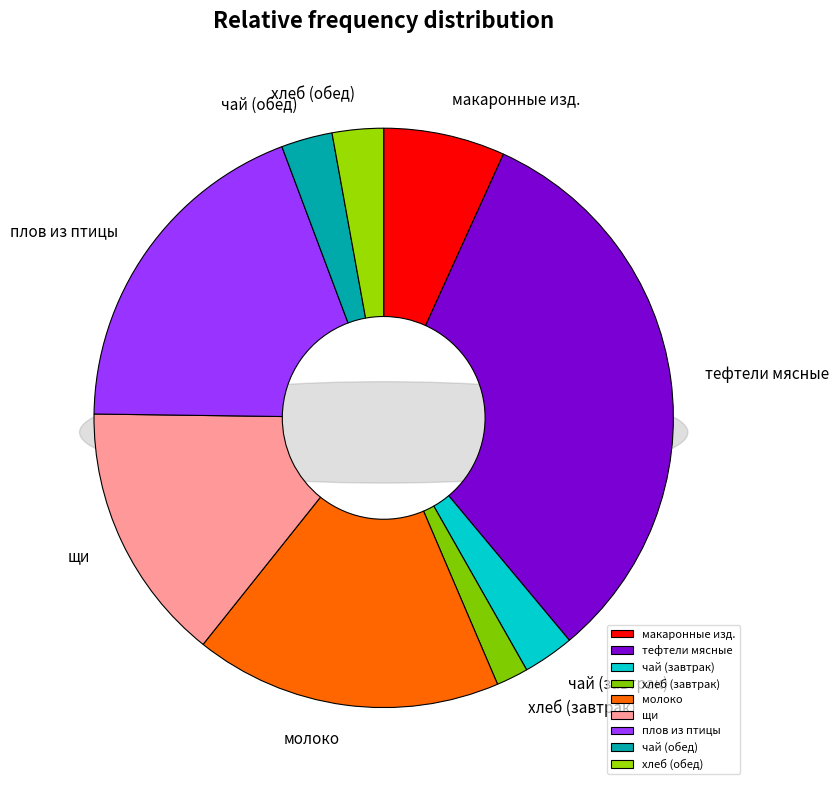

Does чай с сахаром (завтрак) account for over 50% of the chart?

No